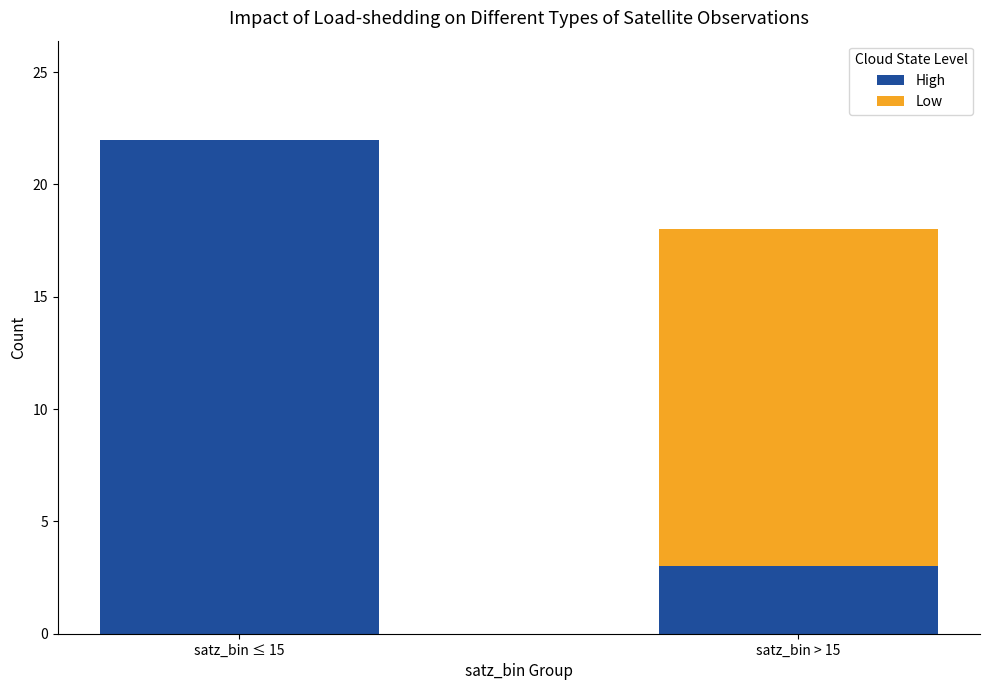

At which label does High reach its peak?

satz_bin ≤ 15